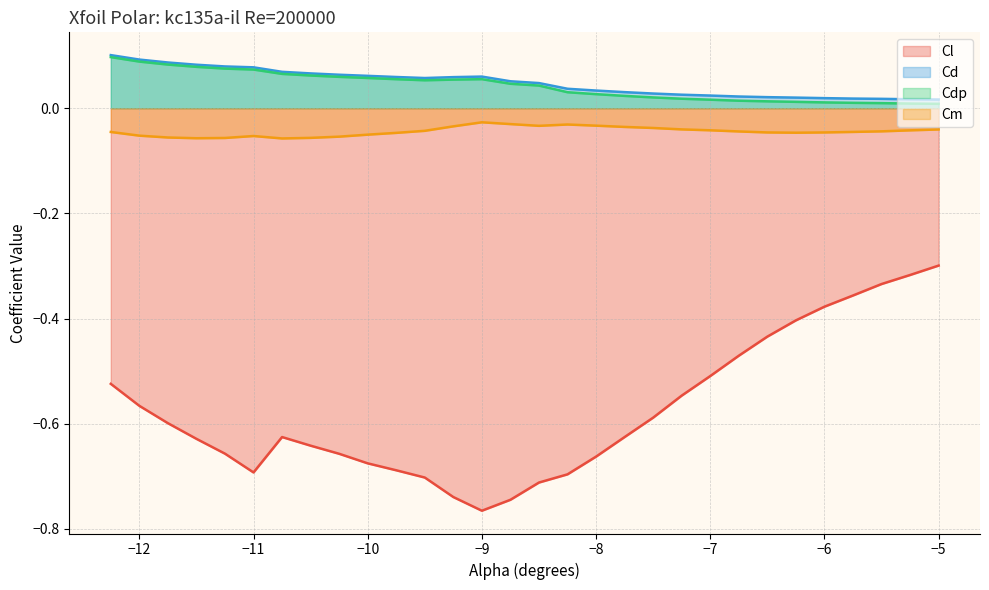

Rank the series at -10.25 from lowest to highest value.

Cl, Cm, Cdp, Cd